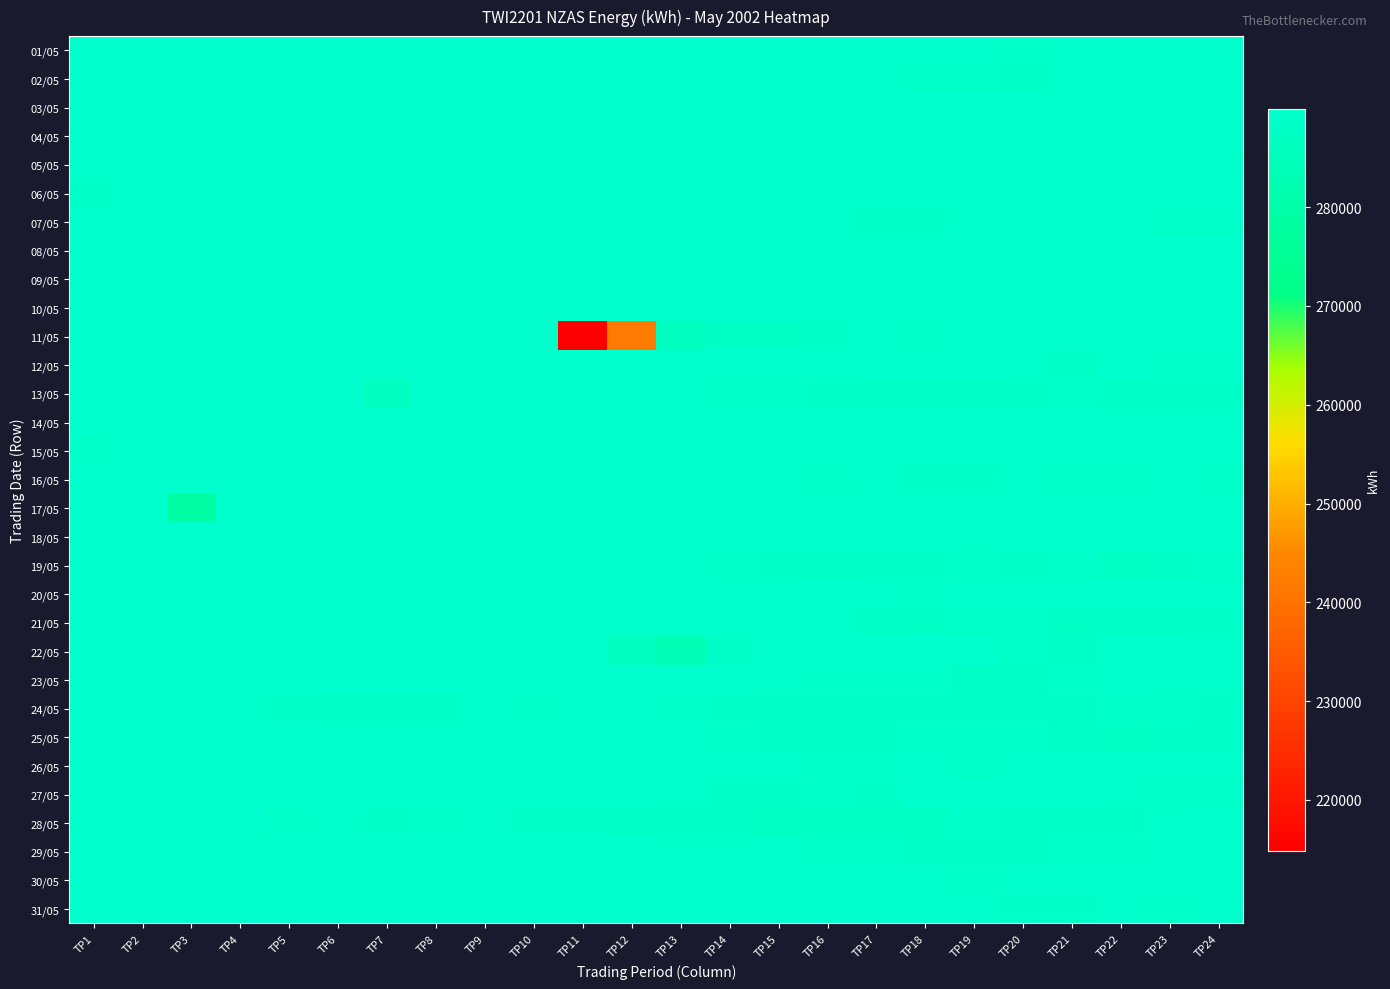

Reading left to right, list all the values displayed in this chart.

01/05: TP1=289820	TP2=289874	TP3=289842	TP4=289830	TP5=289764	TP6=289818	TP7=289782	TP8=289796	TP9=289864	TP10=289852	TP11=289860	TP12=289850	TP13=289784	TP14=289804	TP15=289838	TP16=289800	TP17=289740	TP18=289784	TP19=289382	TP20=289320	TP21=289608	TP22=289814	TP23=289856	TP24=289822
02/05: TP1=289854	TP2=289868	TP3=289840	TP4=289834	TP5=289830	TP6=289814	TP7=289826	TP8=289832	TP9=289798	TP10=289822	TP11=289862	TP12=289934	TP13=289578	TP14=289808	TP15=289716	TP16=289818	TP17=289750	TP18=289172	TP19=289200	TP20=288726	TP21=289376	TP22=289692	TP23=289806	TP24=289850
03/05: TP1=289894	TP2=289854	TP3=289824	TP4=289790	TP5=289820	TP6=289784	TP7=289790	TP8=289846	TP9=289882	TP10=289822	TP11=289866	TP12=289874	TP13=289798	TP14=289832	TP15=289838	TP16=289838	TP17=289784	TP18=289788	TP19=289836	TP20=289648	TP21=289848	TP22=289798	TP23=289820	TP24=289912
04/05: TP1=289848	TP2=289832	TP3=289826	TP4=289844	TP5=289794	TP6=289822	TP7=289818	TP8=289802	TP9=289816	TP10=289834	TP11=289850	TP12=289816	TP13=289850	TP14=289858	TP15=289806	TP16=289832	TP17=289810	TP18=289800	TP19=289848	TP20=289792	TP21=289820	TP22=289852	TP23=289832	TP24=289802
05/05: TP1=289804	TP2=289834	TP3=289830	TP4=289852	TP5=289822	TP6=289800	TP7=289806	TP8=289822	TP9=289858	TP10=289836	TP11=289838	TP12=289846	TP13=289836	TP14=289804	TP15=289848	TP16=289828	TP17=289848	TP18=289790	TP19=289852	TP20=289878	TP21=289738	TP22=289472	TP23=289428	TP24=289470
06/05: TP1=288998	TP2=289828	TP3=289618	TP4=289924	TP5=289800	TP6=289784	TP7=289830	TP8=289814	TP9=289882	TP10=289858	TP11=289774	TP12=289880	TP13=289840	TP14=289850	TP15=289852	TP16=289790	TP17=289386	TP18=289420	TP19=289432	TP20=289362	TP21=289830	TP22=289822	TP23=289790	TP24=289896
07/05: TP1=289746	TP2=289846	TP3=289826	TP4=289614	TP5=289776	TP6=289726	TP7=289792	TP8=289834	TP9=289802	TP10=289796	TP11=289830	TP12=289826	TP13=289712	TP14=289802	TP15=289672	TP16=289672	TP17=289024	TP18=288844	TP19=289468	TP20=289436	TP21=289794	TP22=289862	TP23=289306	TP24=289150
08/05: TP1=289750	TP2=289820	TP3=289860	TP4=289878	TP5=289792	TP6=289804	TP7=289826	TP8=289822	TP9=289840	TP10=289824	TP11=289850	TP12=289828	TP13=289772	TP14=289796	TP15=289764	TP16=289582	TP17=289496	TP18=289458	TP19=289510	TP20=289514	TP21=289568	TP22=289848	TP23=289818	TP24=289824
09/05: TP1=289850	TP2=289834	TP3=289806	TP4=289800	TP5=289844	TP6=289816	TP7=289860	TP8=289866	TP9=289868	TP10=289884	TP11=289896	TP12=289934	TP13=289840	TP14=289738	TP15=289762	TP16=289846	TP17=289860	TP18=289514	TP19=289590	TP20=289844	TP21=289552	TP22=289814	TP23=289854	TP24=289820
10/05: TP1=289794	TP2=289798	TP3=289856	TP4=289808	TP5=289840	TP6=289844	TP7=289798	TP8=289844	TP9=289806	TP10=289822	TP11=289872	TP12=289816	TP13=289818	TP14=289808	TP15=289842	TP16=289854	TP17=289832	TP18=289836	TP19=289830	TP20=289834	TP21=289826	TP22=289818	TP23=289806	TP24=289826
11/05: TP1=289868	TP2=289824	TP3=289840	TP4=289782	TP5=289842	TP6=289866	TP7=289844	TP8=289872	TP9=289856	TP10=289844	TP11=214858	TP12=241928	TP13=286238	TP14=287978	TP15=288160	TP16=288808	TP17=289520	TP18=289170	TP19=289724	TP20=289696	TP21=289846	TP22=289832	TP23=289884	TP24=289882
12/05: TP1=289886	TP2=289850	TP3=289824	TP4=289818	TP5=289866	TP6=289798	TP7=289782	TP8=289898	TP9=289862	TP10=289884	TP11=289792	TP12=289820	TP13=289808	TP14=289842	TP15=289872	TP16=289614	TP17=289472	TP18=289818	TP19=289862	TP20=289634	TP21=288986	TP22=289772	TP23=289272	TP24=289072
13/05: TP1=289868	TP2=289838	TP3=289824	TP4=289856	TP5=289826	TP6=289746	TP7=286752	TP8=289838	TP9=289840	TP10=289804	TP11=289870	TP12=289734	TP13=289632	TP14=289188	TP15=289158	TP16=288974	TP17=288550	TP18=288650	TP19=288716	TP20=288956	TP21=289352	TP22=288726	TP23=288348	TP24=288222
14/05: TP1=289714	TP2=289830	TP3=289854	TP4=289788	TP5=289852	TP6=289838	TP7=289842	TP8=289836	TP9=289934	TP10=289852	TP11=289866	TP12=289708	TP13=289466	TP14=289828	TP15=289830	TP16=289838	TP17=289882	TP18=289814	TP19=289850	TP20=289816	TP21=289680	TP22=289418	TP23=289540	TP24=289552
15/05: TP1=289332	TP2=289866	TP3=289854	TP4=289826	TP5=289820	TP6=289848	TP7=289792	TP8=289858	TP9=289706	TP10=289840	TP11=289810	TP12=289810	TP13=289860	TP14=289948	TP15=289854	TP16=289810	TP17=289484	TP18=289842	TP19=289808	TP20=289798	TP21=289850	TP22=289836	TP23=289810	TP24=289946
16/05: TP1=289796	TP2=289848	TP3=289814	TP4=289900	TP5=289858	TP6=289846	TP7=289880	TP8=289858	TP9=289846	TP10=289842	TP11=289856	TP12=289868	TP13=289802	TP14=289624	TP15=289386	TP16=289270	TP17=289474	TP18=289018	TP19=289024	TP20=289508	TP21=289160	TP22=289284	TP23=289532	TP24=289196
17/05: TP1=289828	TP2=289850	TP3=278970	TP4=289856	TP5=289824	TP6=289802	TP7=289864	TP8=289796	TP9=289820	TP10=289838	TP11=289792	TP12=289808	TP13=289876	TP14=289800	TP15=289666	TP16=289528	TP17=289814	TP18=289830	TP19=289832	TP20=289634	TP21=289834	TP22=289852	TP23=289872	TP24=289816
18/05: TP1=289784	TP2=289832	TP3=289838	TP4=289854	TP5=289834	TP6=289854	TP7=289882	TP8=289780	TP9=289832	TP10=289856	TP11=289826	TP12=289854	TP13=289830	TP14=289860	TP15=289834	TP16=289830	TP17=289830	TP18=289800	TP19=289516	TP20=289850	TP21=289862	TP22=289872	TP23=289848	TP24=289852
19/05: TP1=289860	TP2=289892	TP3=289848	TP4=289842	TP5=289888	TP6=289852	TP7=289820	TP8=289852	TP9=289822	TP10=289892	TP11=289896	TP12=289708	TP13=289836	TP14=289294	TP15=289020	TP16=288774	TP17=288918	TP18=288924	TP19=289282	TP20=289046	TP21=289162	TP22=288110	TP23=288482	TP24=289274
20/05: TP1=289820	TP2=289894	TP3=289856	TP4=289832	TP5=289800	TP6=289818	TP7=289840	TP8=289872	TP9=289864	TP10=289872	TP11=289808	TP12=289784	TP13=289878	TP14=289828	TP15=289828	TP16=289598	TP17=289844	TP18=289356	TP19=289742	TP20=289736	TP21=289552	TP22=289694	TP23=289594	TP24=289762
21/05: TP1=289810	TP2=289794	TP3=289812	TP4=289794	TP5=289852	TP6=289824	TP7=289874	TP8=289834	TP9=289848	TP10=289902	TP11=289826	TP12=289834	TP13=289890	TP14=289654	TP15=289422	TP16=289452	TP17=288892	TP18=288654	TP19=289214	TP20=289258	TP21=288588	TP22=288656	TP23=288824	TP24=288922
22/05: TP1=289808	TP2=289864	TP3=289824	TP4=289742	TP5=289878	TP6=289802	TP7=289818	TP8=289830	TP9=289808	TP10=289870	TP11=289832	TP12=286688	TP13=283798	TP14=288900	TP15=289838	TP16=289812	TP17=289726	TP18=289818	TP19=289868	TP20=289284	TP21=288840	TP22=289362	TP23=289832	TP24=289376
23/05: TP1=289798	TP2=289844	TP3=289832	TP4=289850	TP5=289832	TP6=289796	TP7=289854	TP8=289814	TP9=289812	TP10=289818	TP11=289824	TP12=289854	TP13=289812	TP14=289840	TP15=289614	TP16=289262	TP17=289272	TP18=289160	TP19=288720	TP20=288792	TP21=289124	TP22=289880	TP23=289620	TP24=289414
24/05: TP1=289704	TP2=289870	TP3=289828	TP4=289528	TP5=289018	TP6=288730	TP7=288676	TP8=288682	TP9=289542	TP10=289314	TP11=289510	TP12=289526	TP13=289262	TP14=288816	TP15=288926	TP16=288598	TP17=288266	TP18=288774	TP19=289058	TP20=288584	TP21=288820	TP22=289112	TP23=289316	TP24=288886
25/05: TP1=289792	TP2=289862	TP3=289820	TP4=289828	TP5=289696	TP6=289848	TP7=289832	TP8=289808	TP9=289824	TP10=289876	TP11=289824	TP12=289806	TP13=289522	TP14=289112	TP15=289016	TP16=288836	TP17=289038	TP18=289110	TP19=289256	TP20=289234	TP21=288972	TP22=288096	TP23=288416	TP24=288876
26/05: TP1=289856	TP2=289450	TP3=289808	TP4=289862	TP5=289892	TP6=289822	TP7=289830	TP8=289860	TP9=289846	TP10=289858	TP11=289848	TP12=289890	TP13=289854	TP14=289696	TP15=289386	TP16=289290	TP17=289190	TP18=289754	TP19=289188	TP20=289486	TP21=289730	TP22=289822	TP23=289400	TP24=289752
27/05: TP1=289492	TP2=289840	TP3=289836	TP4=289850	TP5=289810	TP6=289874	TP7=289864	TP8=289822	TP9=289632	TP10=289812	TP11=289824	TP12=289702	TP13=289562	TP14=288990	TP15=288996	TP16=289082	TP17=289066	TP18=289822	TP19=289860	TP20=289710	TP21=289814	TP22=289542	TP23=289126	TP24=289274
28/05: TP1=289614	TP2=289818	TP3=289838	TP4=289668	TP5=289080	TP6=289382	TP7=289030	TP8=289214	TP9=289594	TP10=288948	TP11=288796	TP12=288684	TP13=288678	TP14=288258	TP15=287754	TP16=287612	TP17=288038	TP18=287946	TP19=289084	TP20=288508	TP21=288332	TP22=288778	TP23=289562	TP24=289822
29/05: TP1=289764	TP2=289846	TP3=289864	TP4=289768	TP5=289800	TP6=289870	TP7=289808	TP8=289822	TP9=289842	TP10=289796	TP11=289800	TP12=289840	TP13=289570	TP14=289622	TP15=289876	TP16=289204	TP17=289216	TP18=289058	TP19=288998	TP20=288964	TP21=289214	TP22=289280	TP23=289512	TP24=289884
30/05: TP1=289714	TP2=289874	TP3=289814	TP4=289866	TP5=289846	TP6=289834	TP7=289842	TP8=289820	TP9=289810	TP10=289866	TP11=289838	TP12=289588	TP13=289720	TP14=289832	TP15=289872	TP16=289866	TP17=289814	TP18=289724	TP19=289350	TP20=289682	TP21=289904	TP22=289824	TP23=289850	TP24=289778
31/05: TP1=289812	TP2=289760	TP3=289862	TP4=289846	TP5=289848	TP6=289824	TP7=289880	TP8=289866	TP9=289818	TP10=289834	TP11=289816	TP12=289828	TP13=289822	TP14=289882	TP15=289858	TP16=289764	TP17=289730	TP18=289450	TP19=289524	TP20=289026	TP21=288862	TP22=289366	TP23=289070	TP24=289366